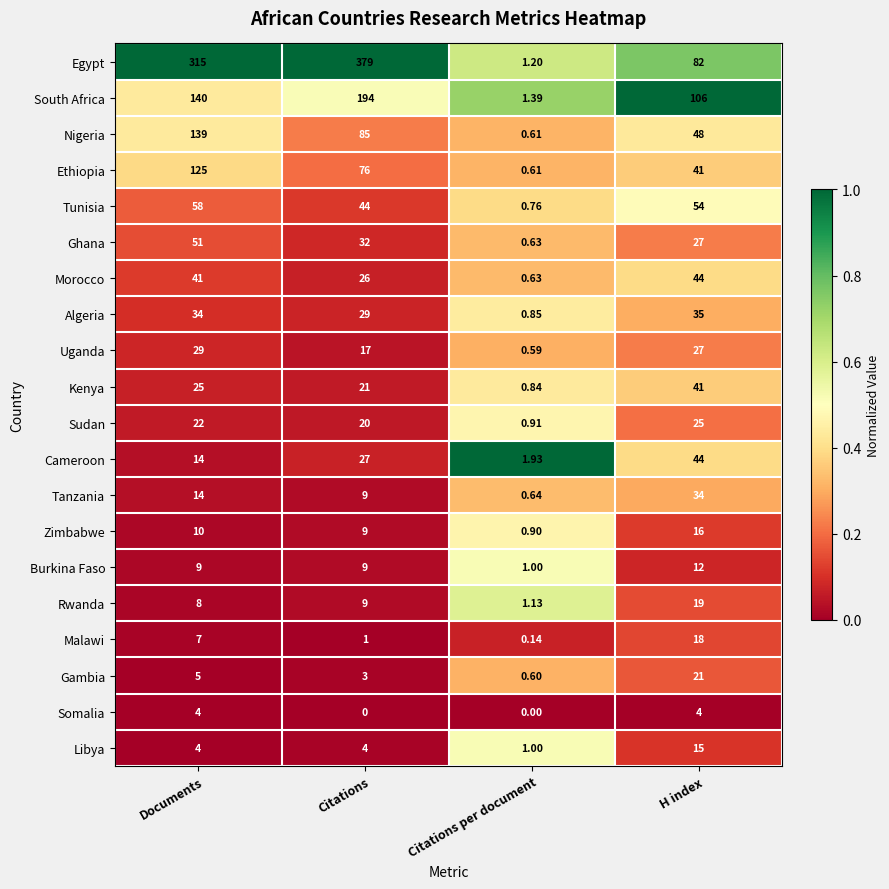

At which label does Rwanda reach its peak?

H index